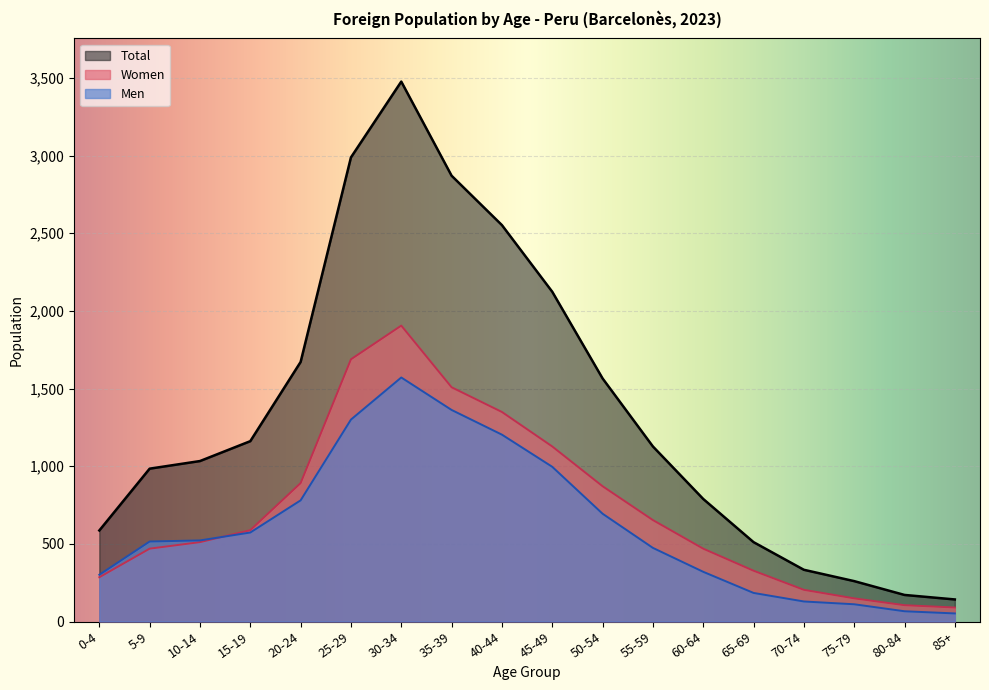

Rank the series at 75-79 from lowest to highest value.

Men, Women, Total